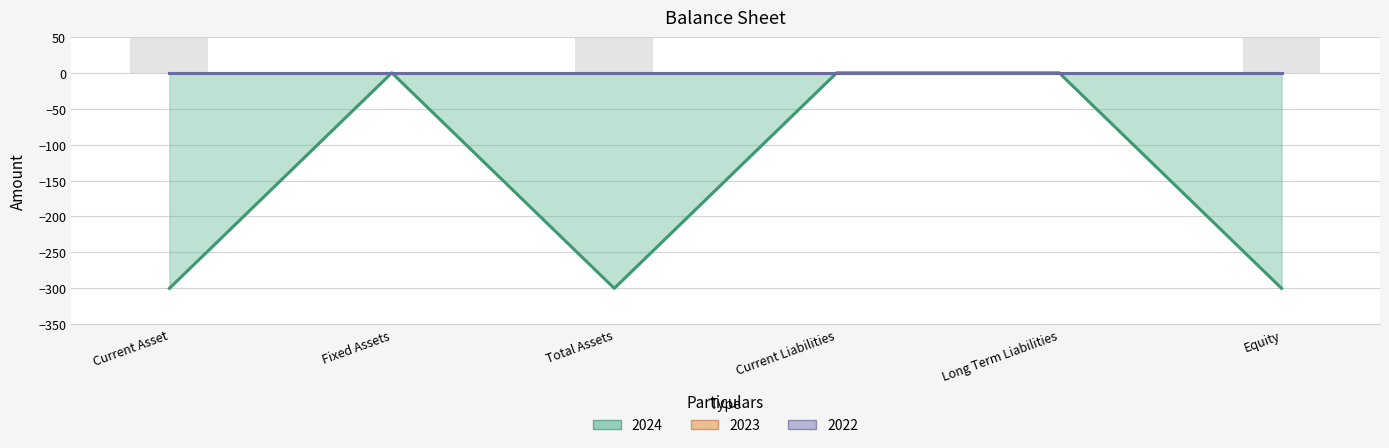

Is it true that 2022 equals 0 at Current Asset?

True